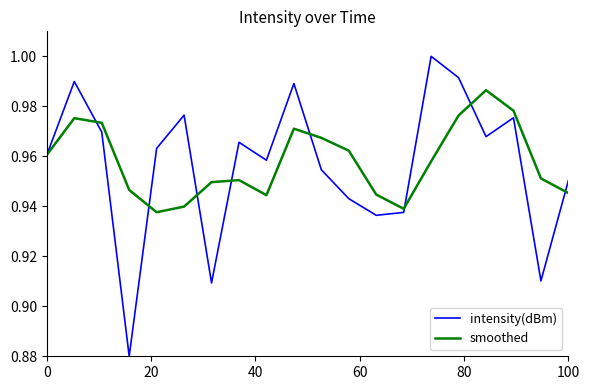

Rank the series by their maximum value, from highest to lowest.

intensity(dBm), smoothed